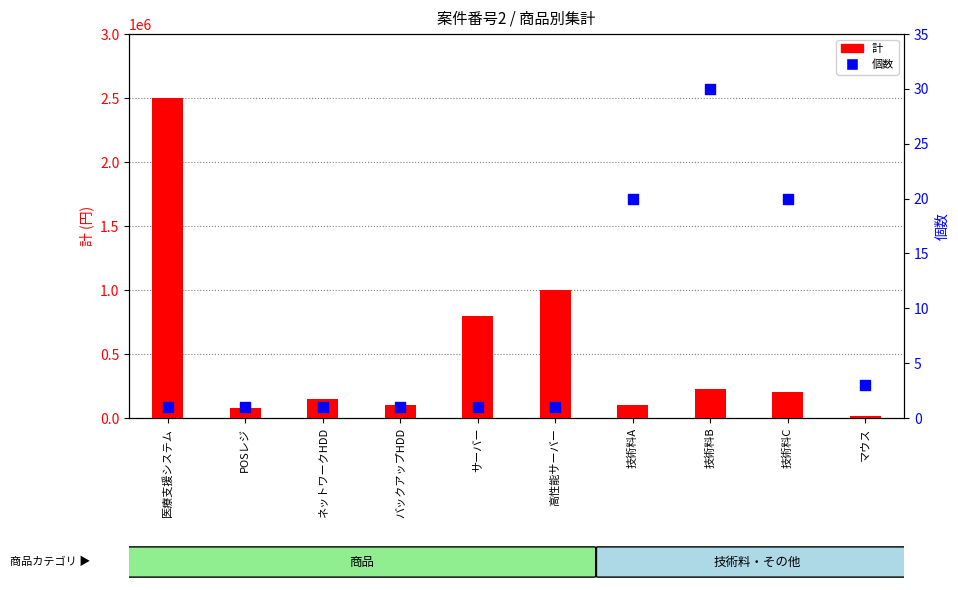

Which series has the largest total across all categories?

計